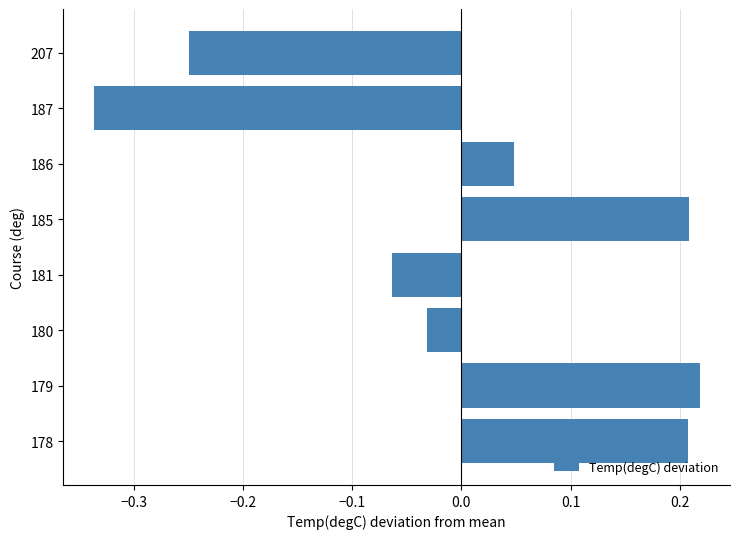

At which label is the value closest to 0?

180